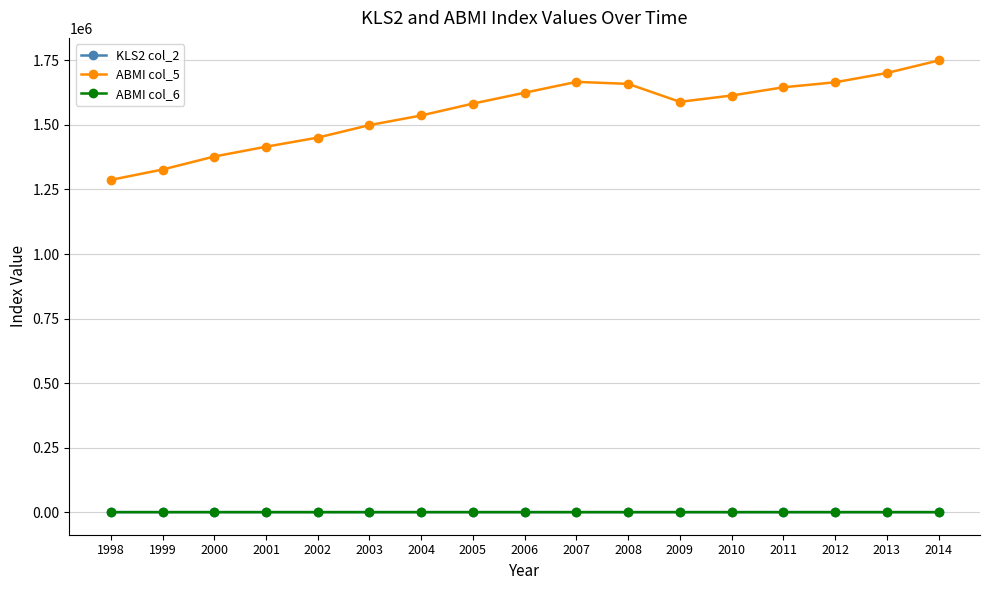

How many data points in ABMI col_6 are above 108?

10